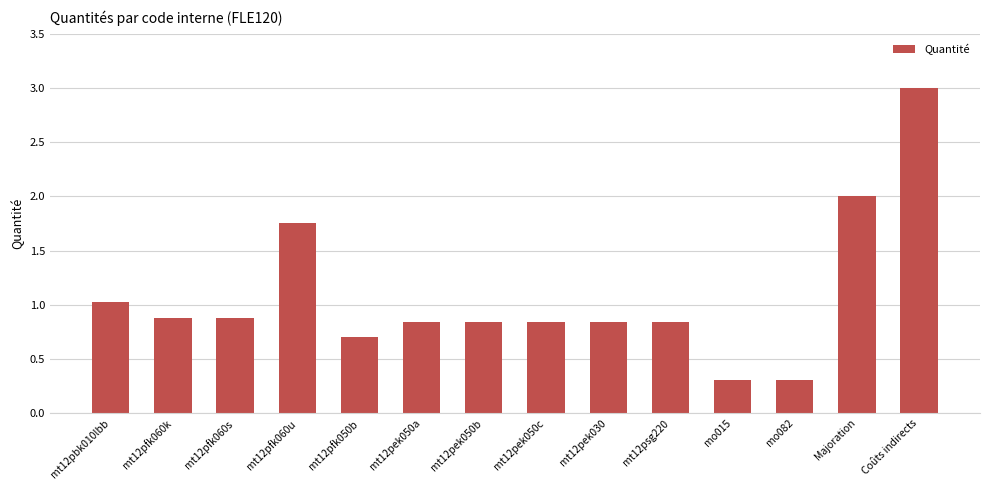

What is the label of the 11th bar from the right?

mt12pfk060u